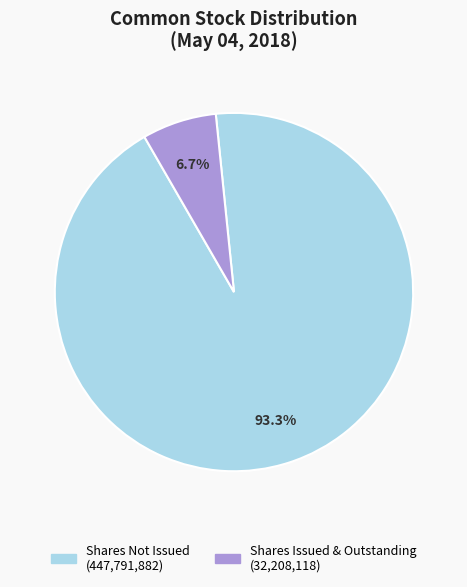

To the nearest percent, what is the difference between the largest and smallest slice percentages?

87%